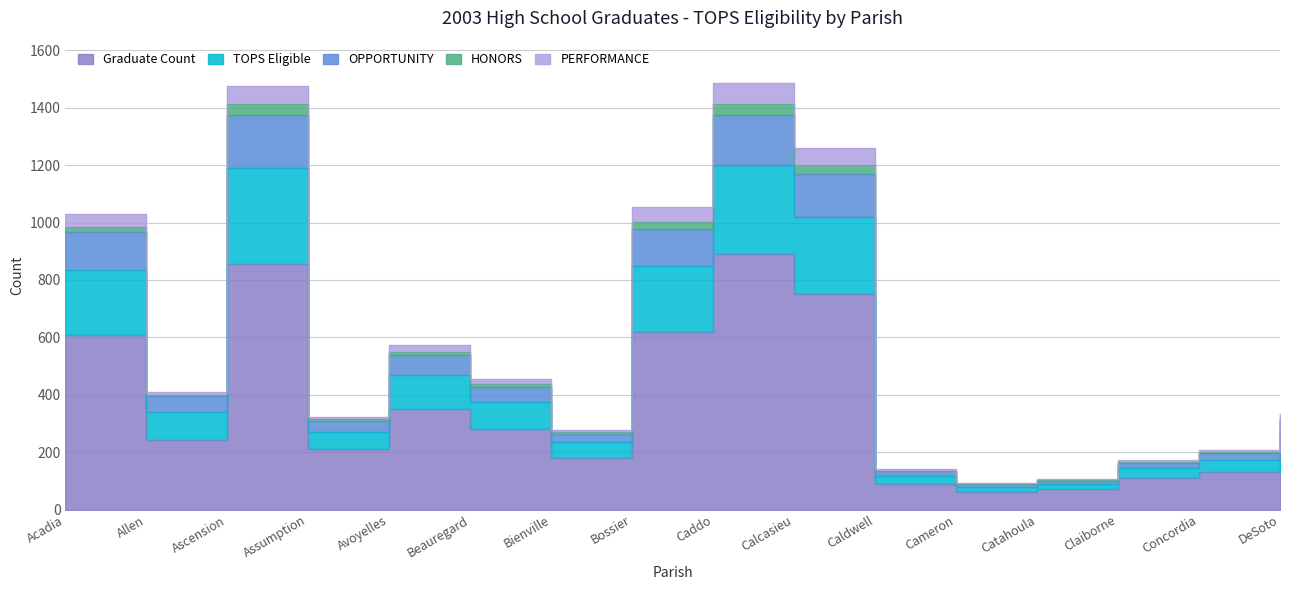

The OPPORTUNITY series shows 269 at Bienville. True or false?

True